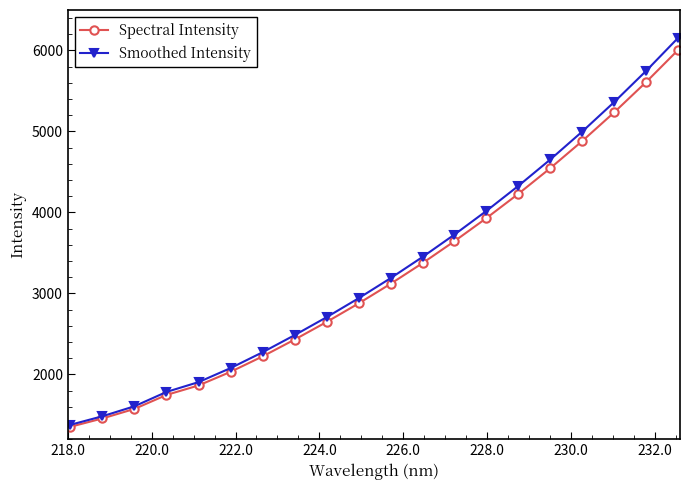

True or false: Spectral Intensity has more than 0 interior local peaks.

False